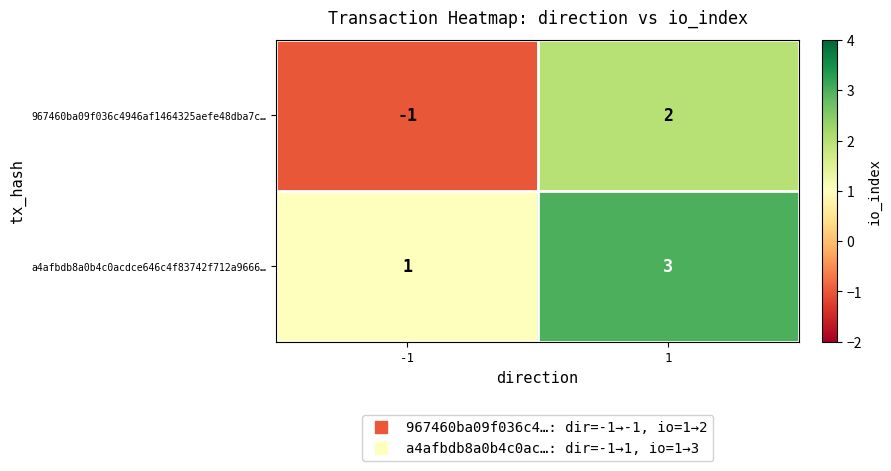

Which category has the highest value across all series?

1